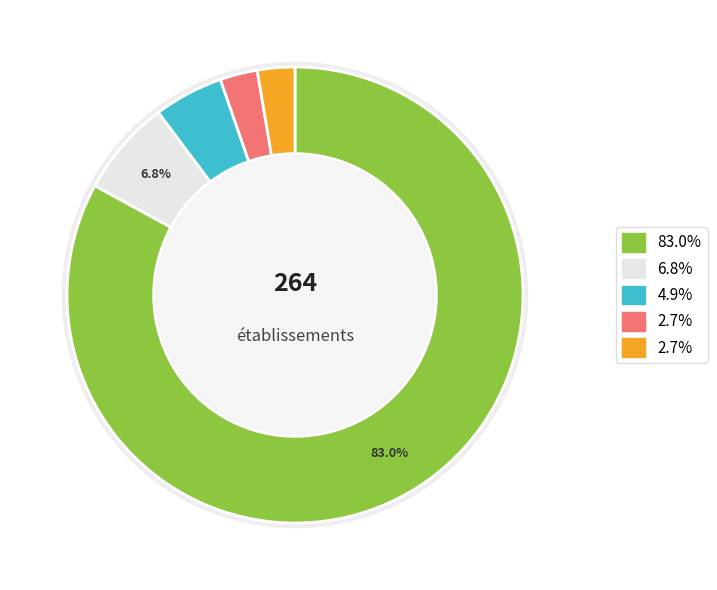

How much of the chart is everything except 11?

93.2%